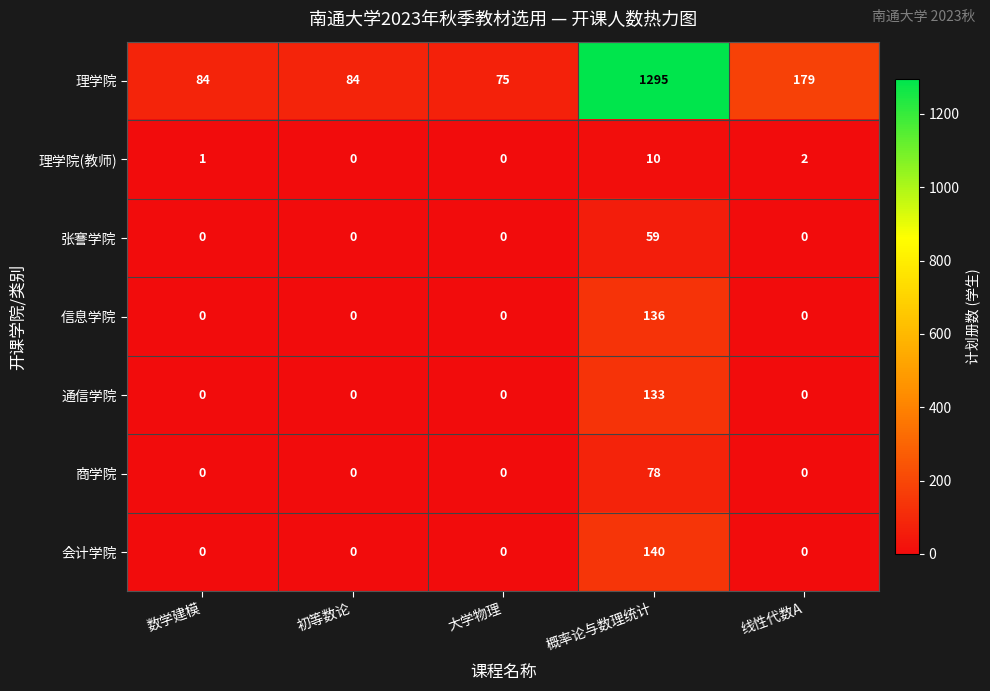

Which series has the largest total across all categories?

理学院